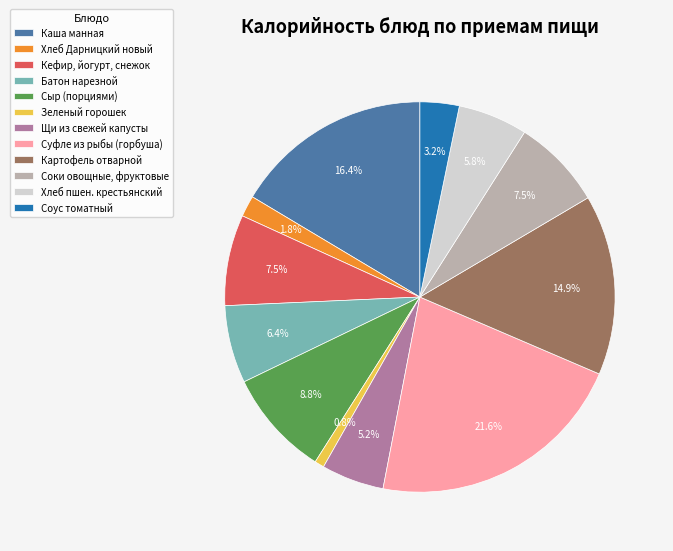

To the nearest percent, what portion does Каша манная represent?

16%